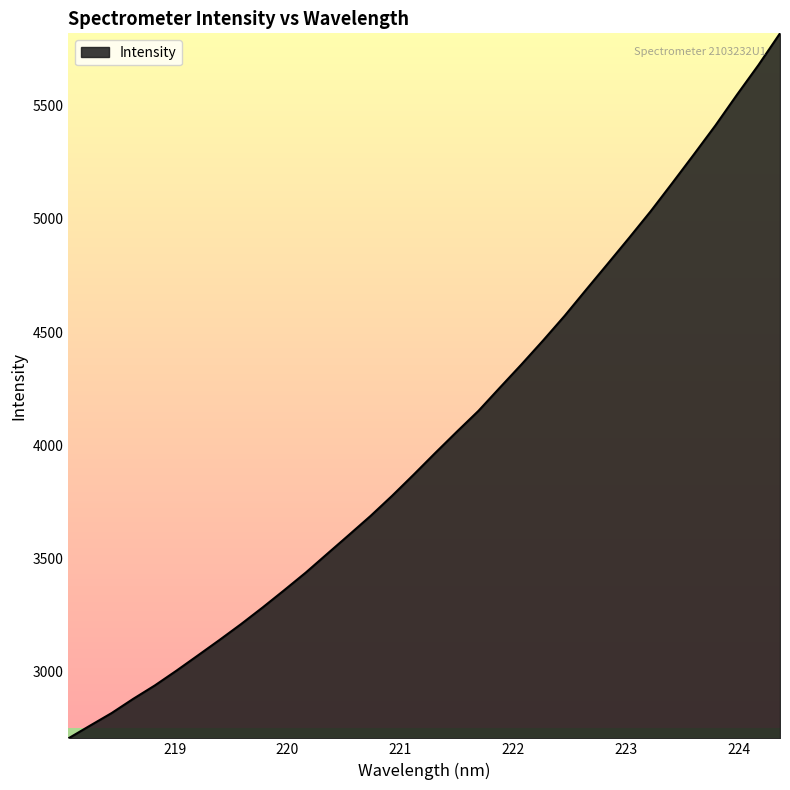

What is the difference between the maximum and minimum values?

3116.4